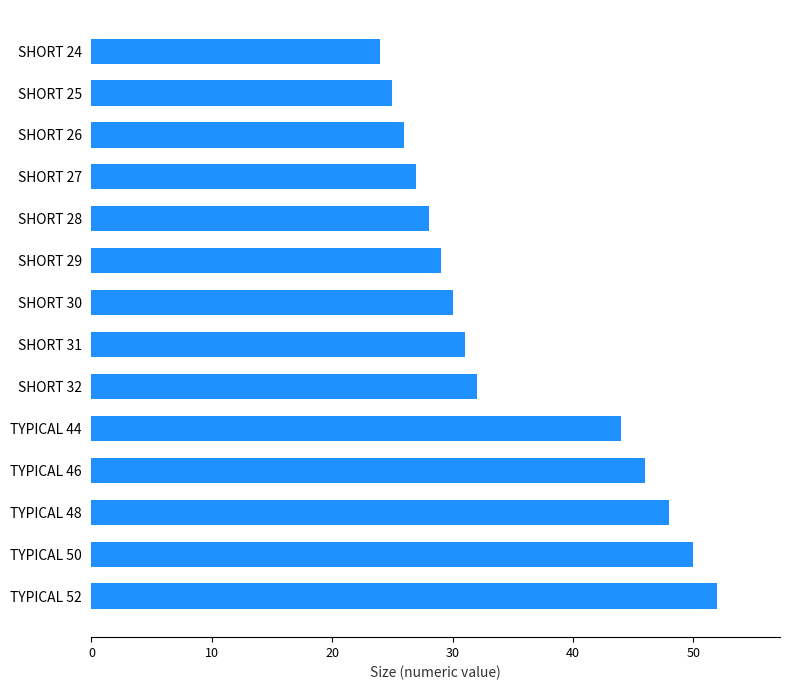

Rank the categories by value from lowest to highest.

SHORT 24, SHORT 25, SHORT 26, SHORT 27, SHORT 28, SHORT 29, SHORT 30, SHORT 31, SHORT 32, TYPICAL 44, TYPICAL 46, TYPICAL 48, TYPICAL 50, TYPICAL 52